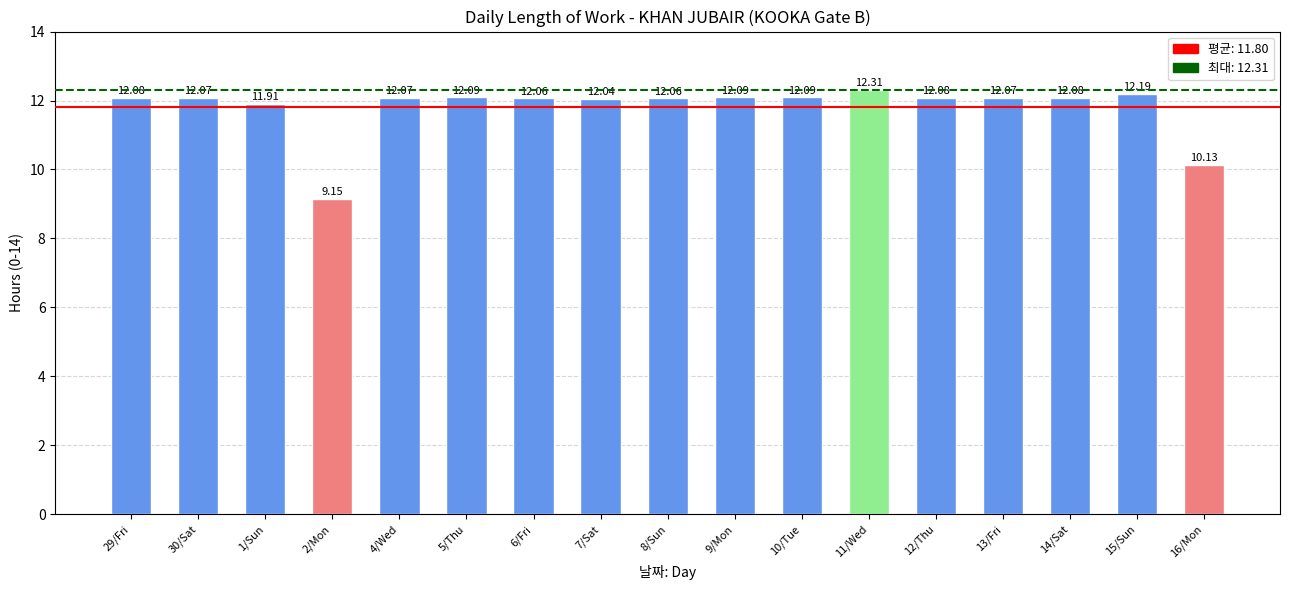

The value at 13/Fri is 21.0. True or false?

False